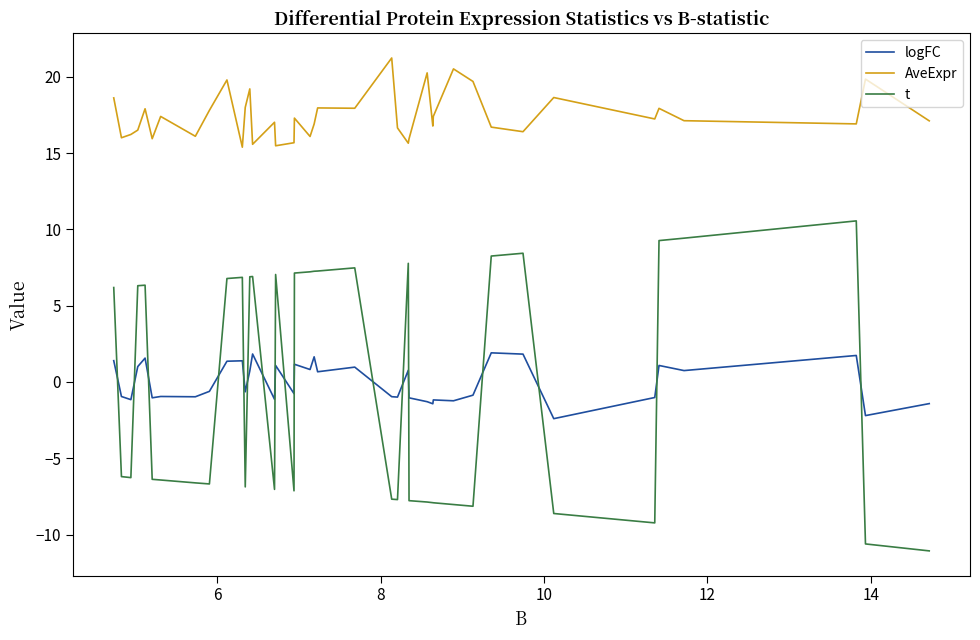

Which series has the largest range (max minus min)?

t